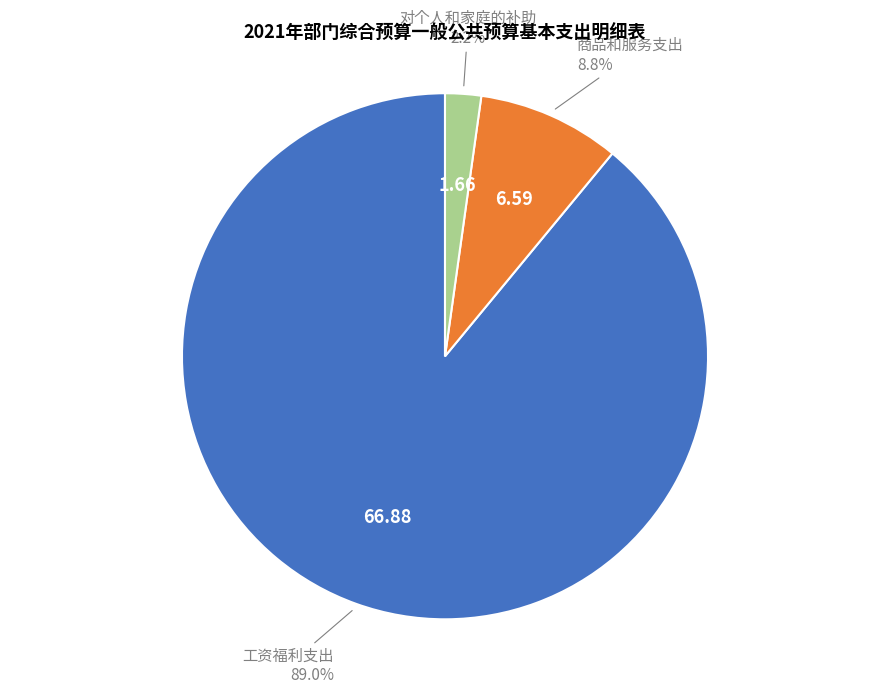

Is there a majority slice in this chart?

Yes